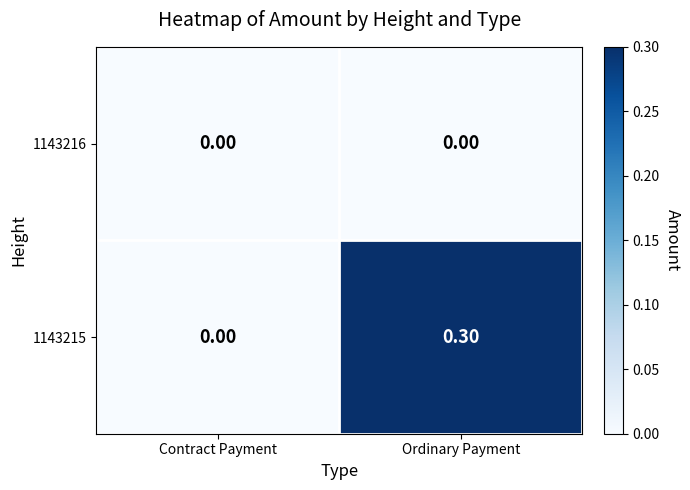

Which series has the largest total across all categories?

1143215